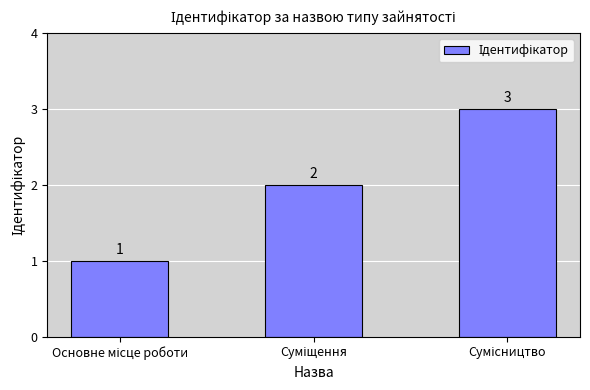

What is the value of the 1st bar from the left?

1